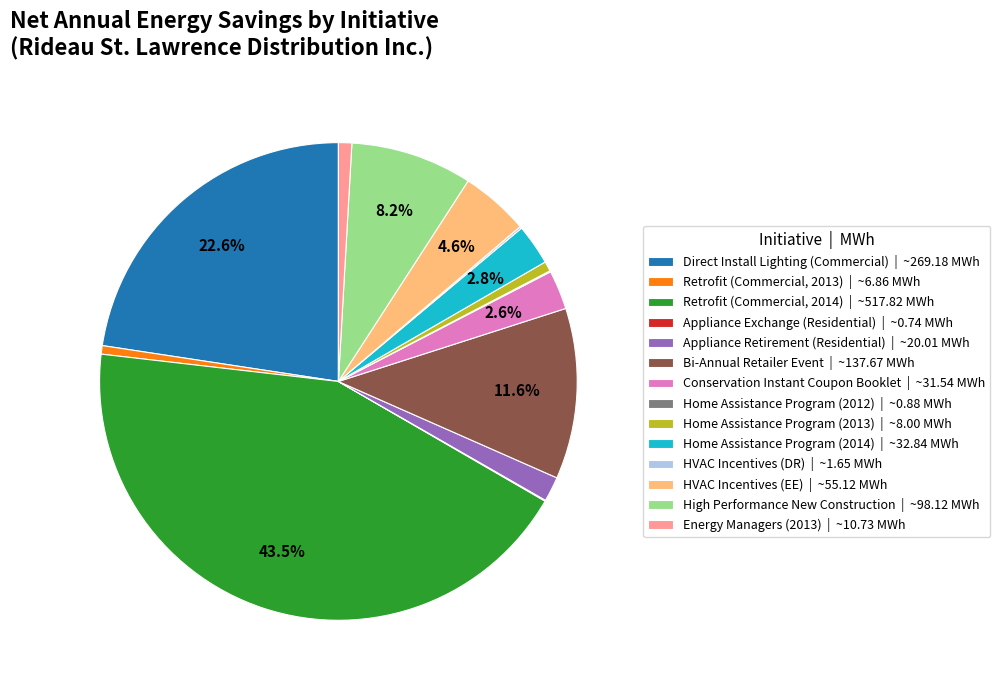

Do Direct Install Lighting (Commercial) | ~269.18 MWh and Home Assistance Program (2014) | ~32.84 MWh together represent more than half of the pie?

No